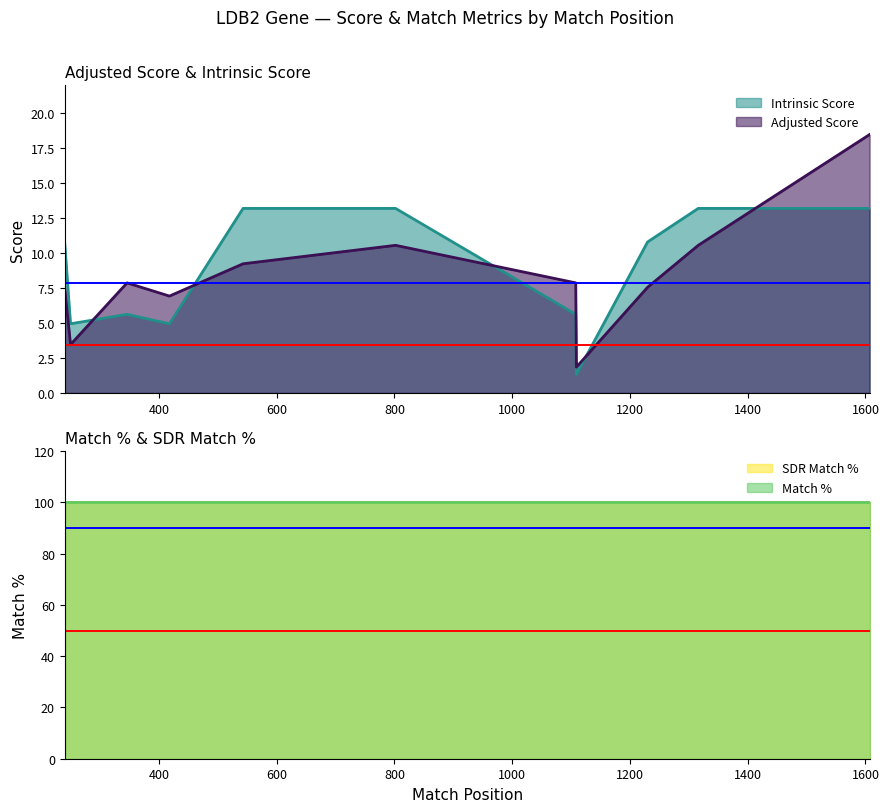

What is the maximum value for Intrinsic Score?

13.2